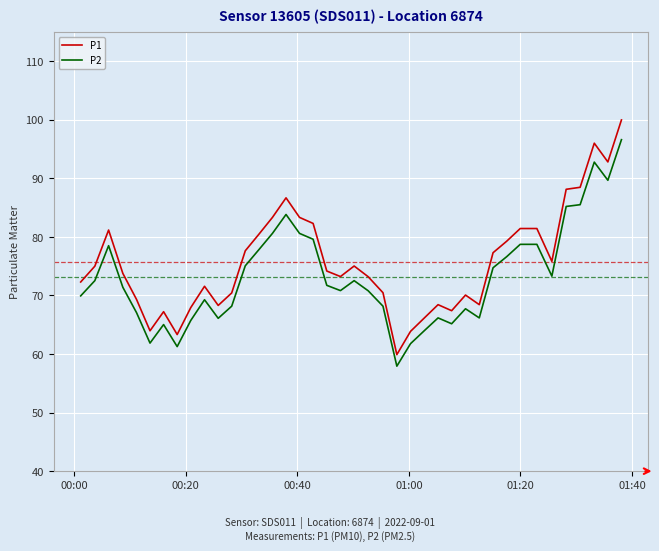

What is the difference between the maximum and minimum values in the P2 series?

38.7